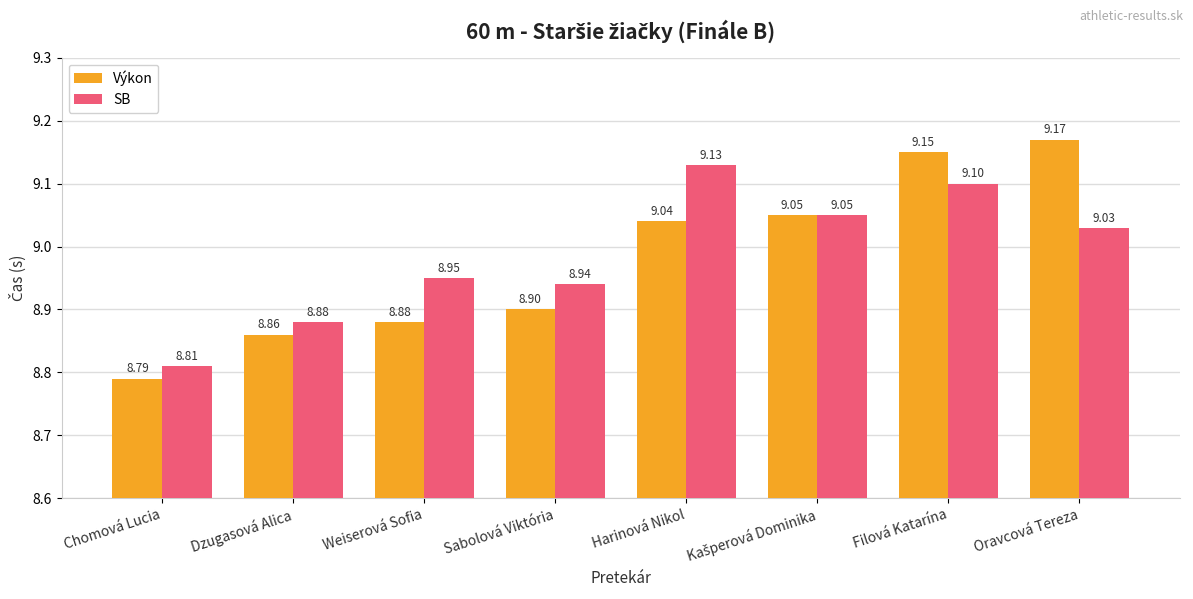

How many bars are there in total?

16